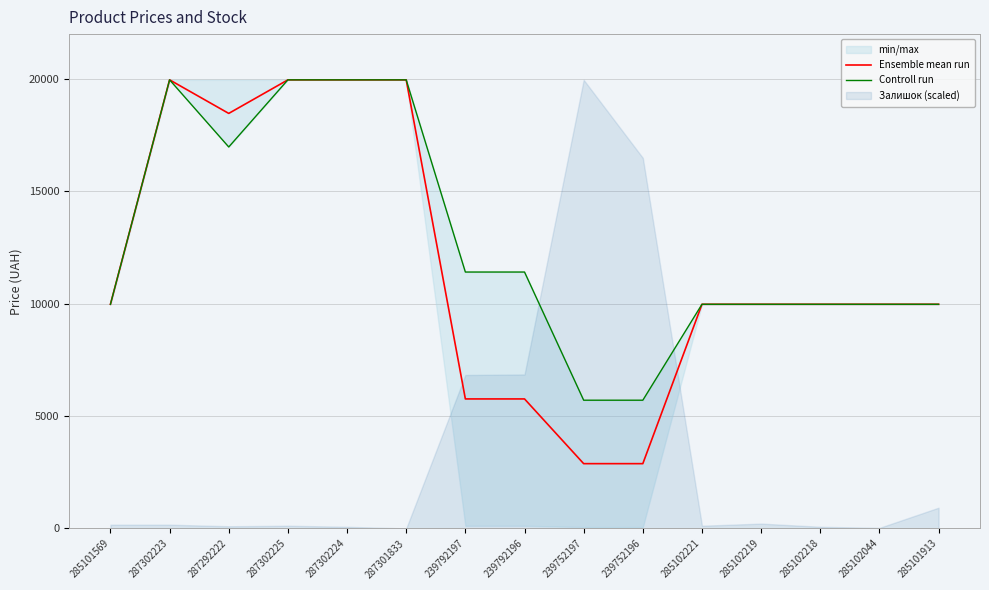

Rank the series by their average value, from highest to lowest.

Controll run, Ensemble mean run